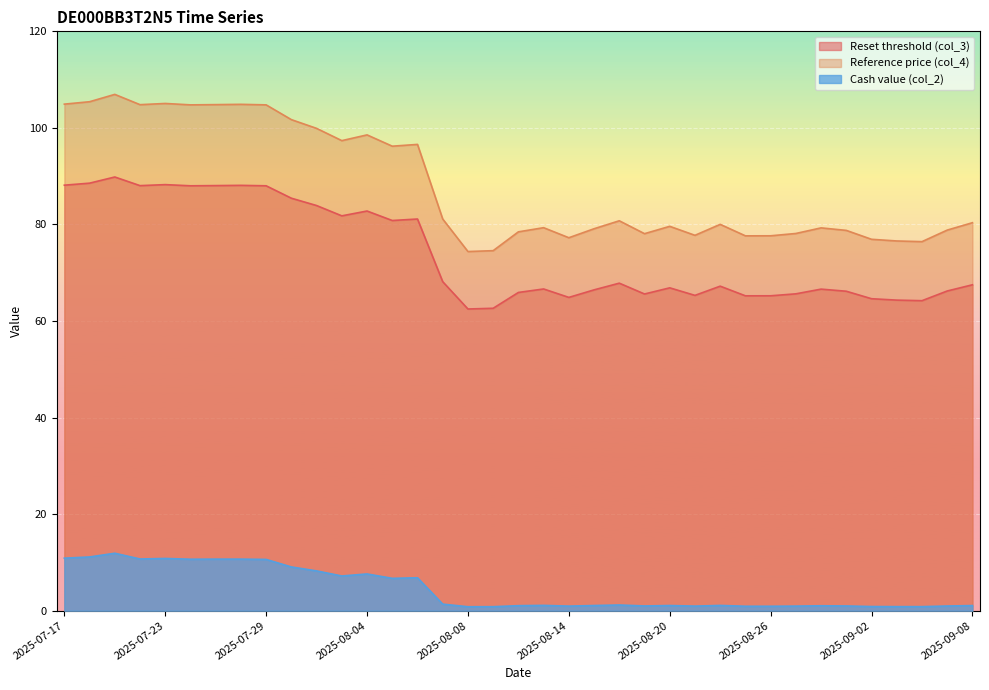

What is the spread (max minus min) of values at 2025-07-25?

94.1